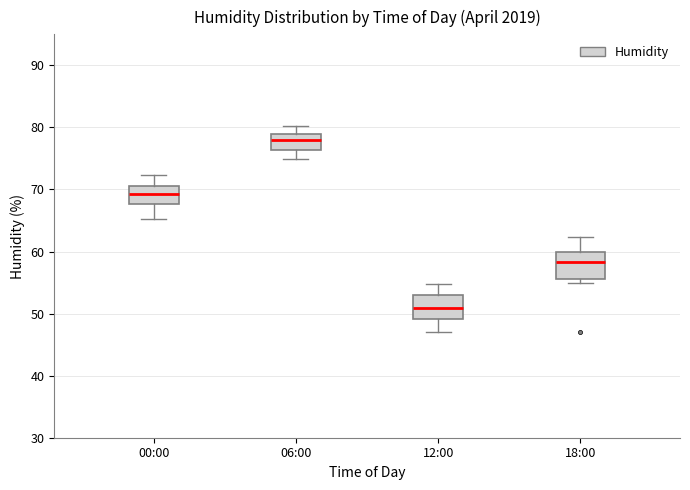

Reading left to right, read every box against the y-axis: the position of its median line, the range the box covers, and the ends of its whiskers. The values are not printed on the chart, so give them approximately, as read against the axis.

00:00: median 69, box 68 to 71, whiskers 65 to 72
06:00: median 78, box 76 to 79, whiskers 75 to 80
12:00: median 51, box 49 to 53, whiskers 47 to 55
18:00: median 58, box 56 to 60, whiskers 55 to 62